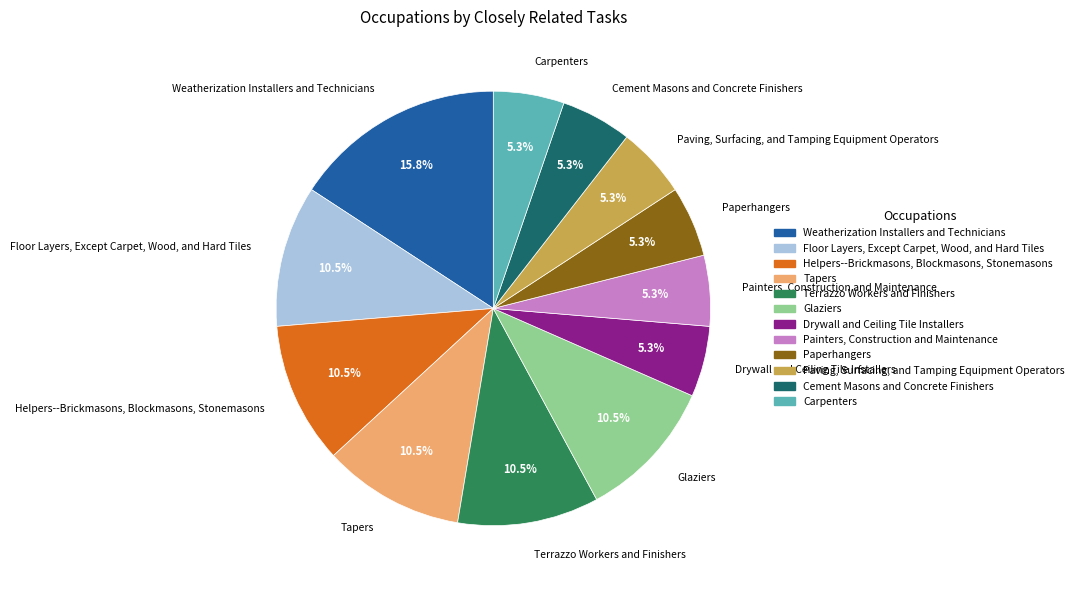

True or false: Glaziers accounts for 2% of the total.

False